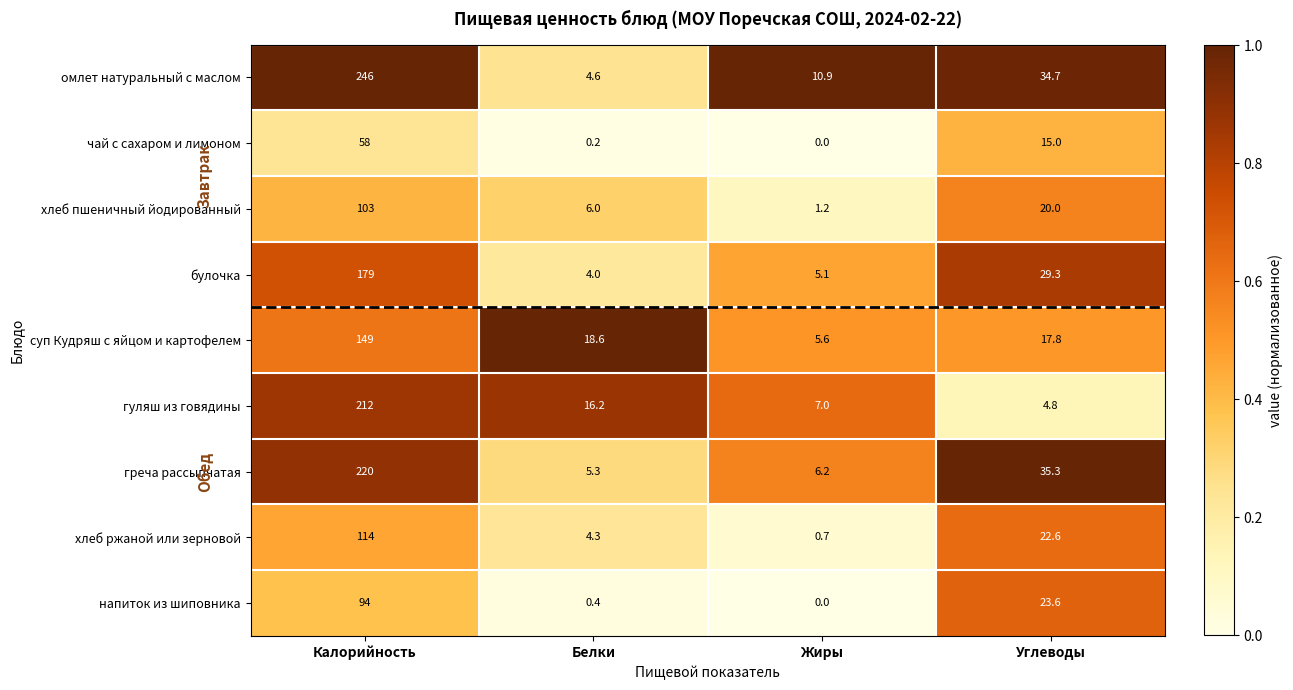

Count the number of categories in the chart.

4